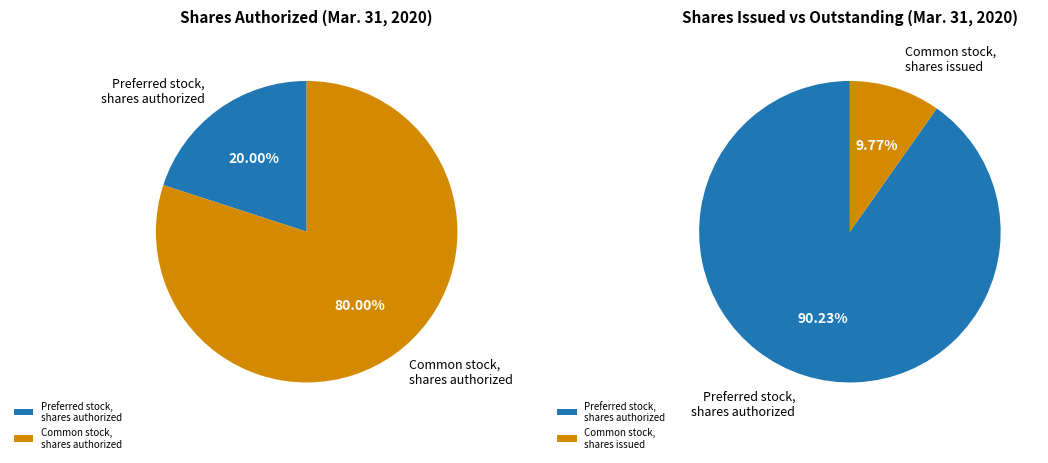

Does Common stock, shares authorized represent more than half of the total?

Yes